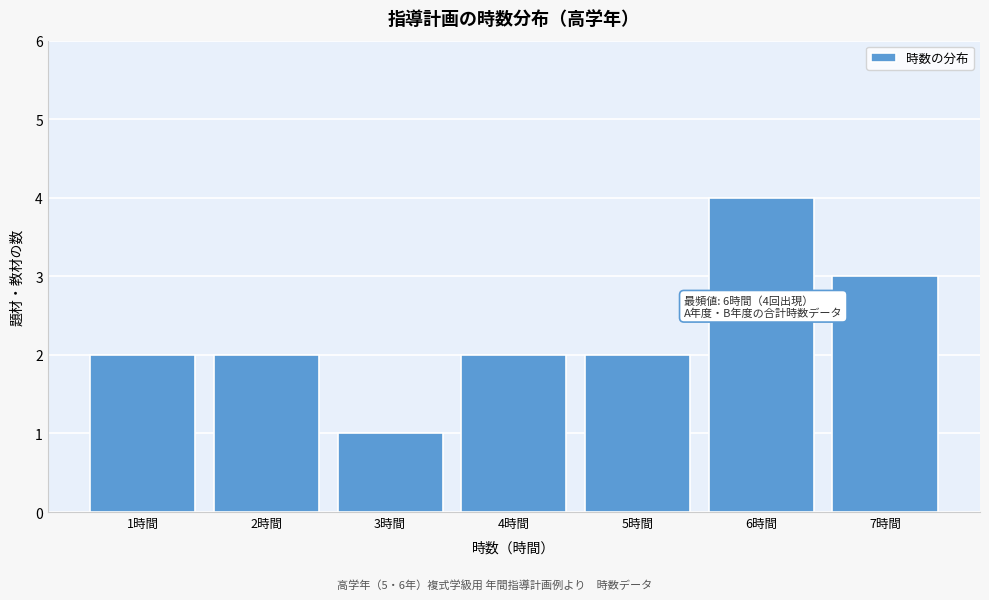

Reading left to right, what are all the values shown in this chart?

1時間=2	2時間=2	3時間=1	4時間=2	5時間=2	6時間=4	7時間=3